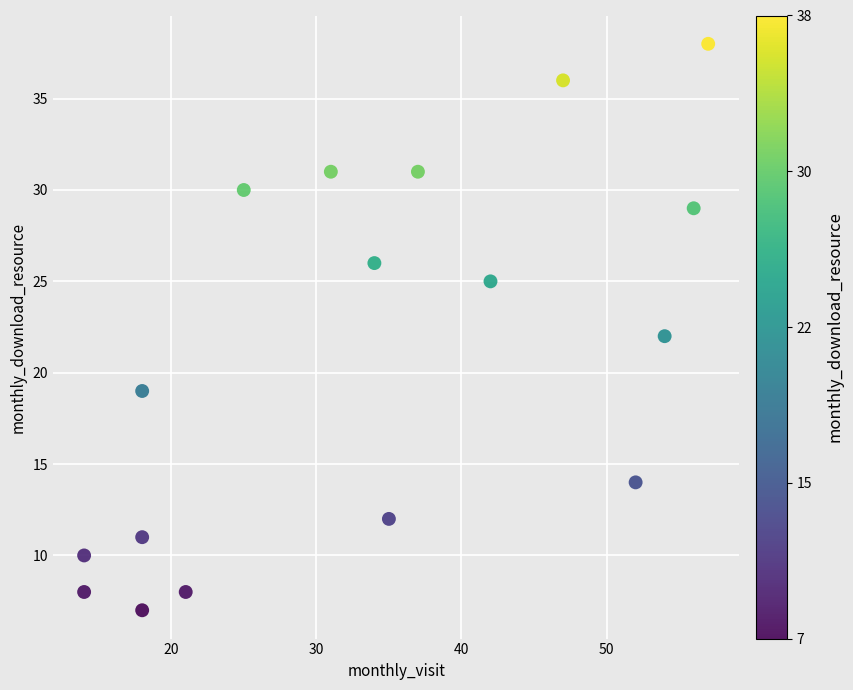

What is the range of X values (max minus min)?

43